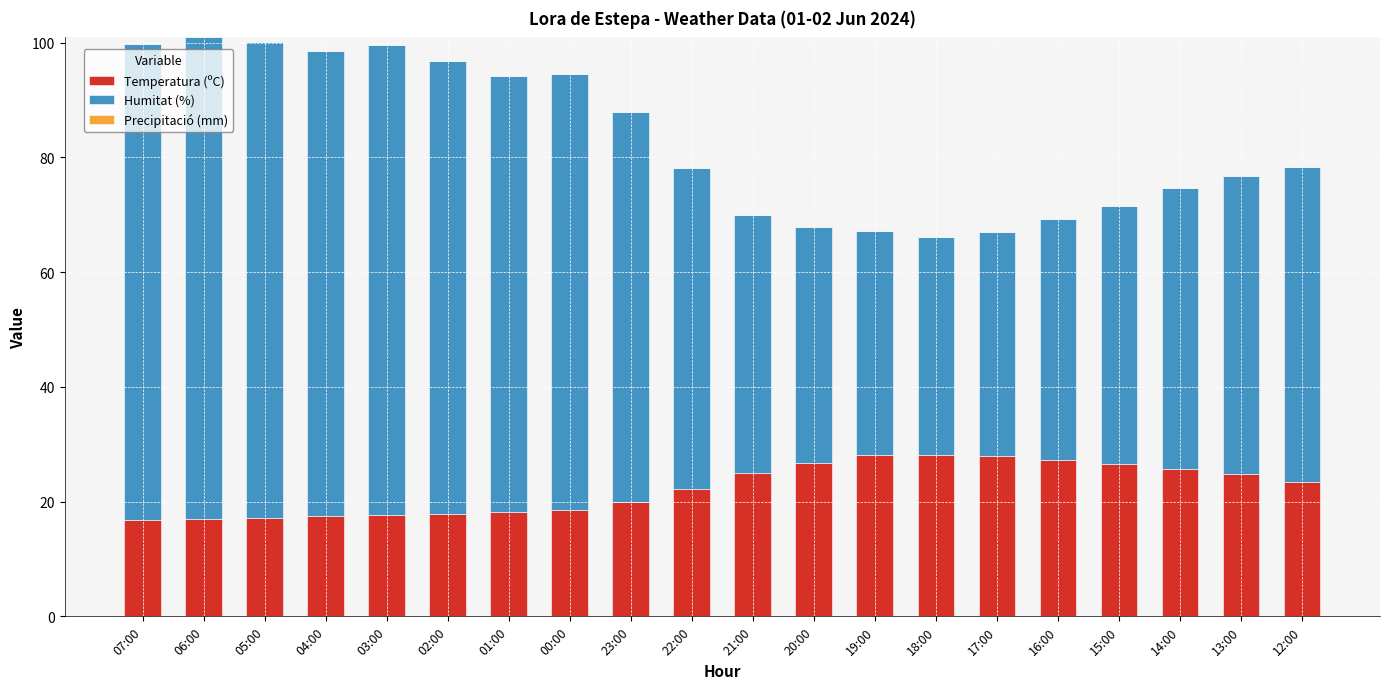

What is the total value across all series at 17:00?

67.0